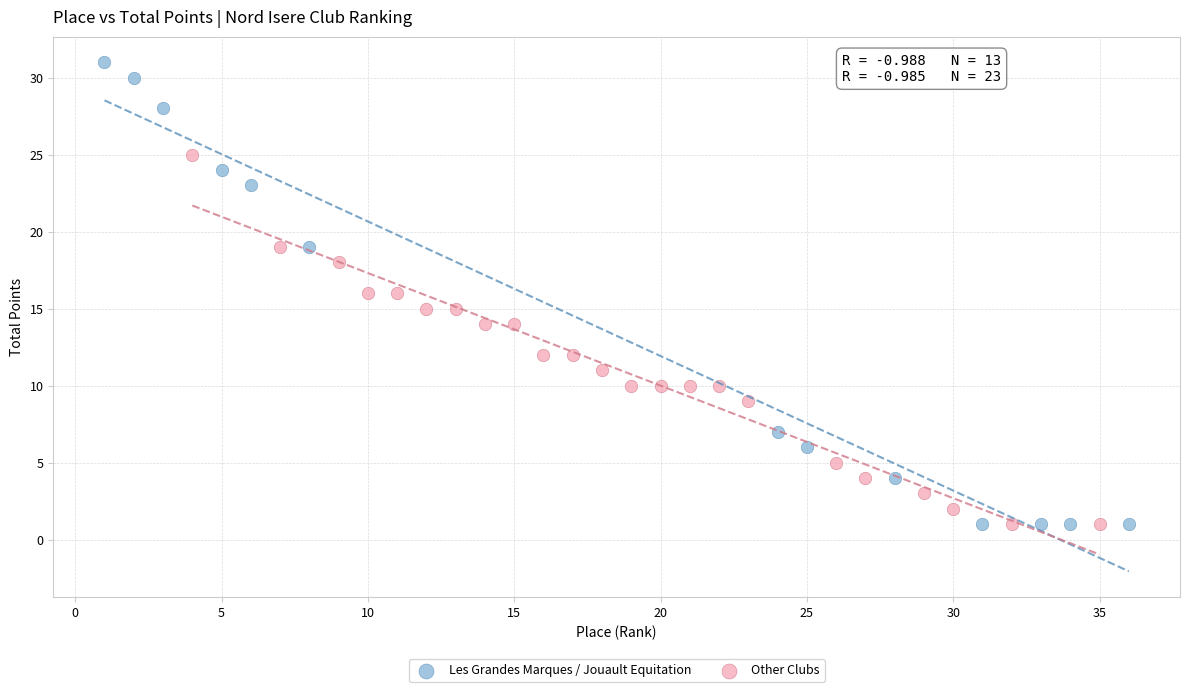

Which series has the largest Y range (max minus min)?

Les Grandes Marques / Jouault Equitation